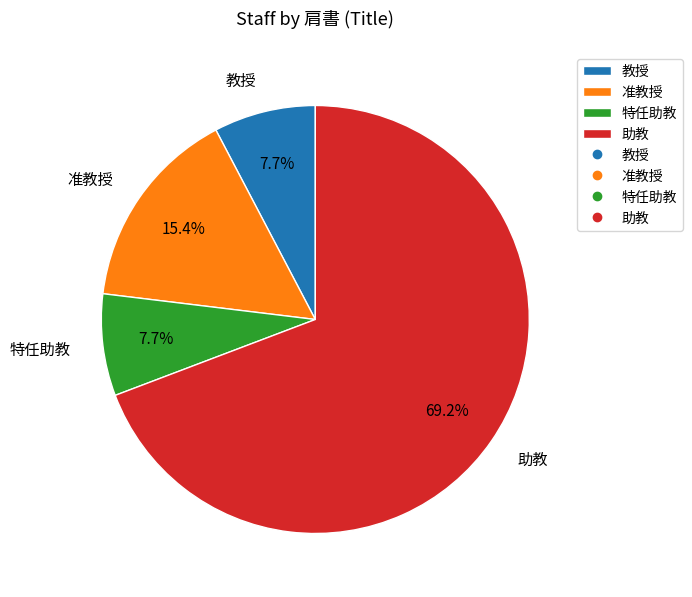

What is the ratio of the value at 教授 to the value at 特任助教?

1.0